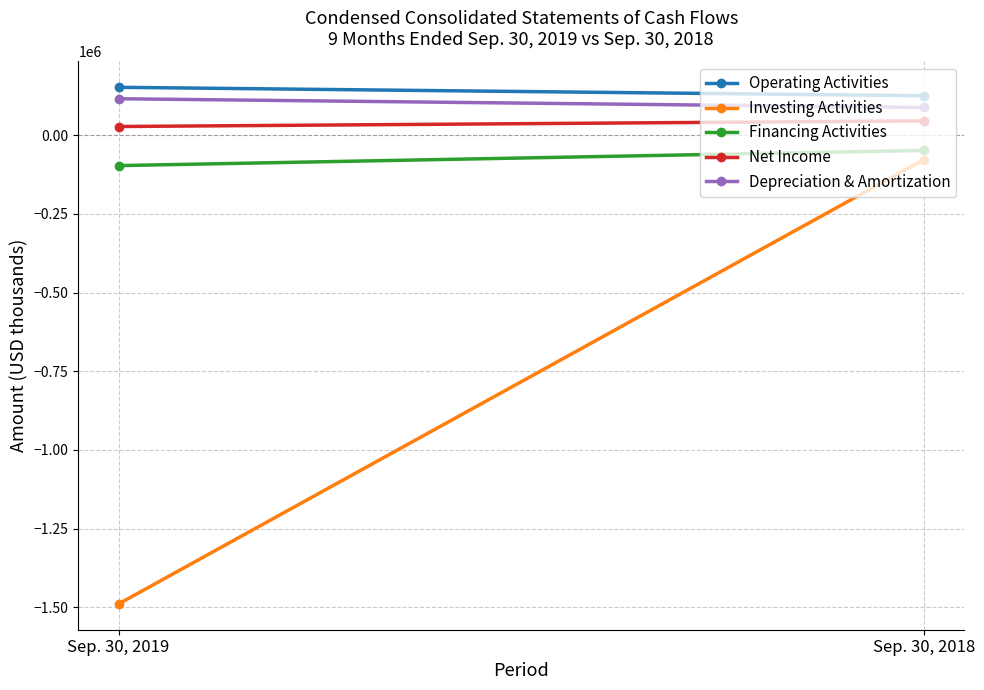

Reading right to left, extract all data points from this chart.

Operating Activities: Sep. 30, 2018=125160	Sep. 30, 2019=151921
Investing Activities: Sep. 30, 2018=-77594	Sep. 30, 2019=-1488932
Financing Activities: Sep. 30, 2018=-48537	Sep. 30, 2019=-96811
Net Income: Sep. 30, 2018=45306	Sep. 30, 2019=27353
Depreciation & Amortization: Sep. 30, 2018=87861	Sep. 30, 2019=115598